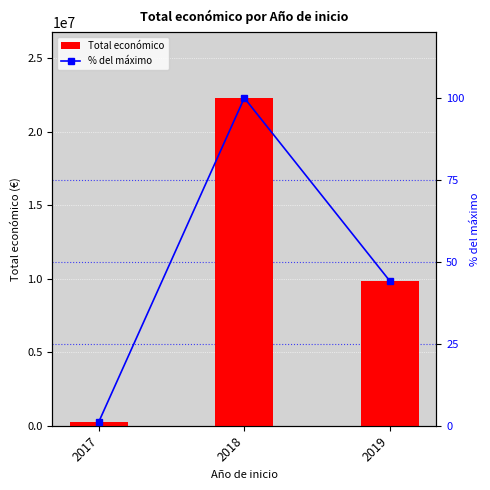

What is the average value of the Total económico series?

10804866